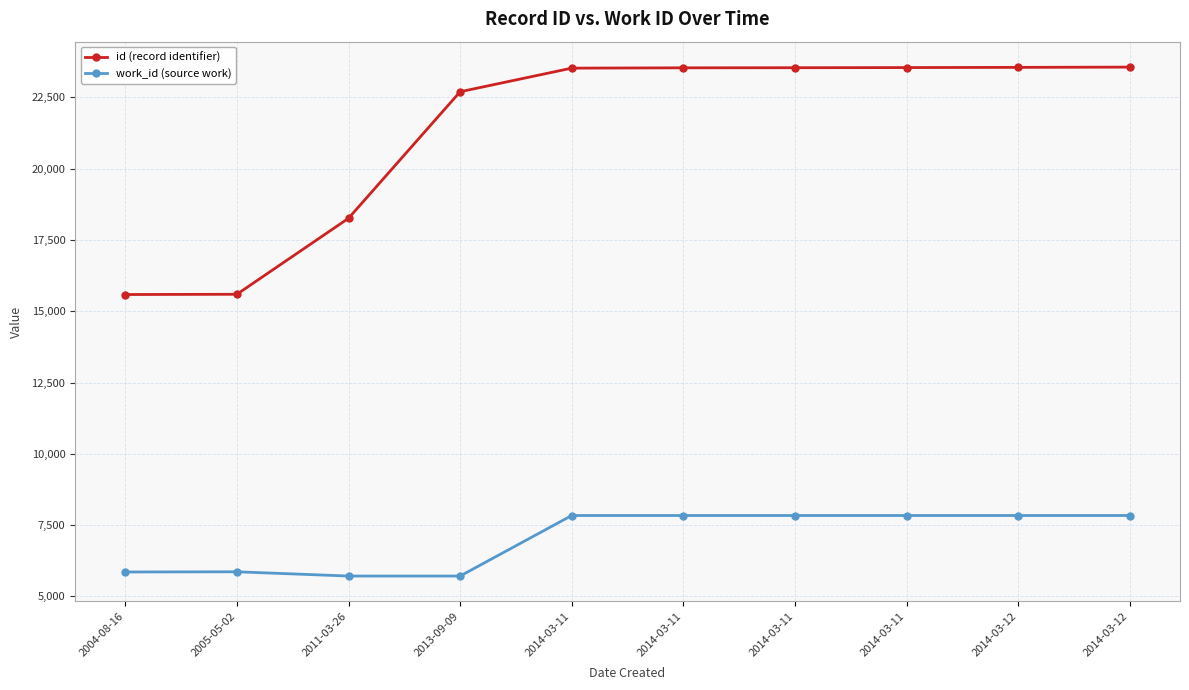

At which label is id (record identifier) closest to 19574?

2011-03-26